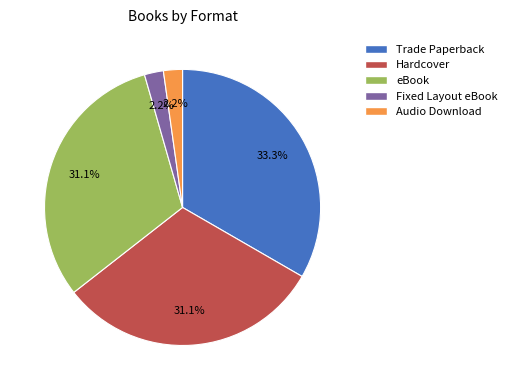

What percentage is NOT represented by eBook?

68.9%